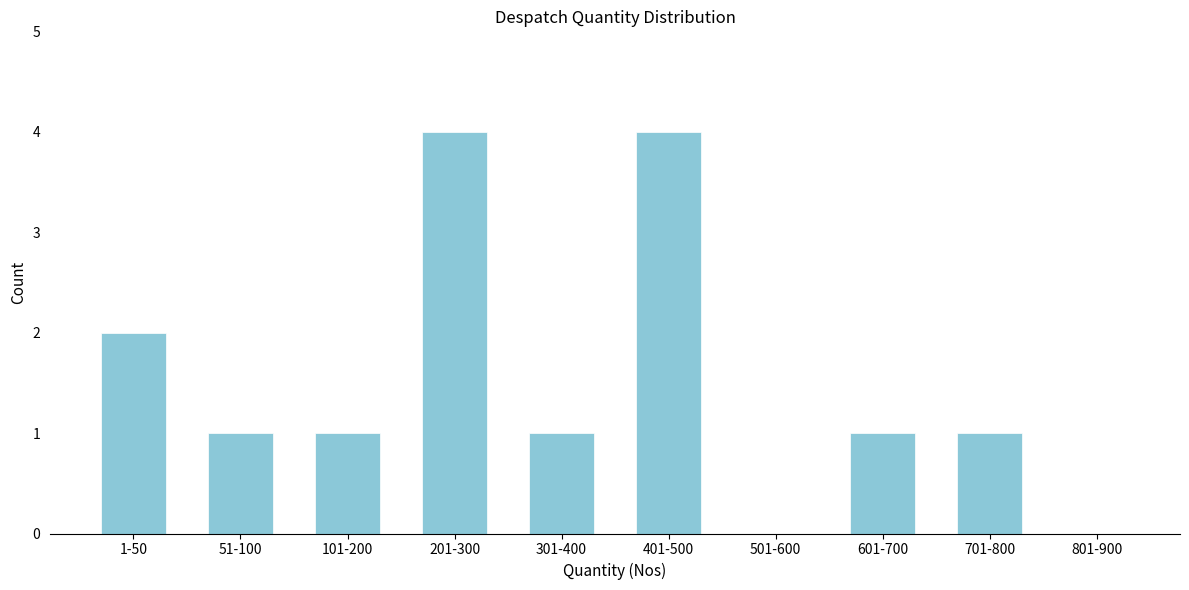

Reading left to right, transcribe all the data shown in this chart.

1-50=2	51-100=1	101-200=1	201-300=4	301-400=1	401-500=4	501-600=0	601-700=1	701-800=1	801-900=0